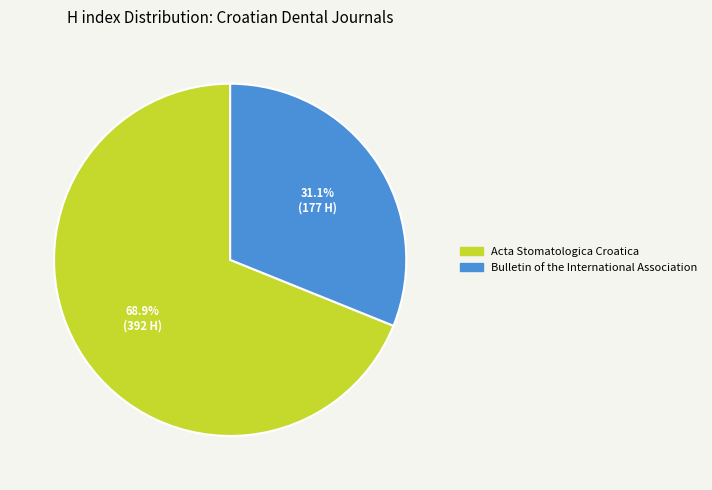

What percentage is the Bulletin of the International Association slice, to the nearest percent?

31%